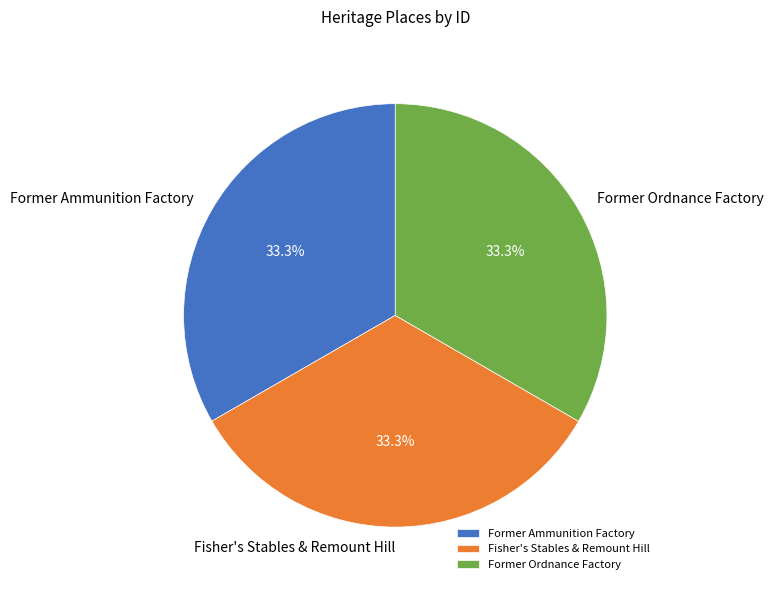

Is it true that Former Ordnance Factory is 41% of the pie?

False